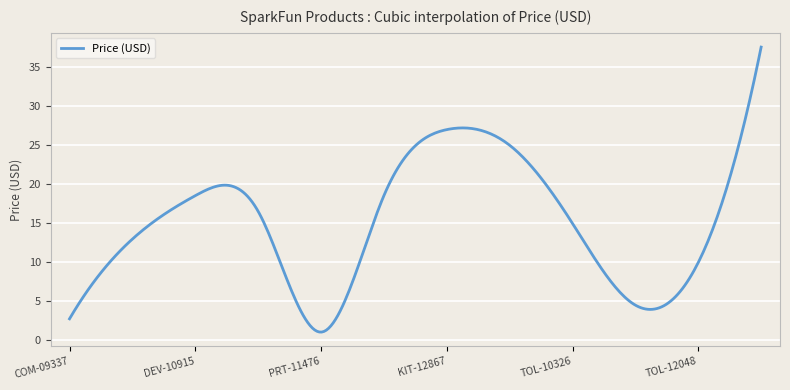

What is the difference between the maximum and minimum values?

36.4